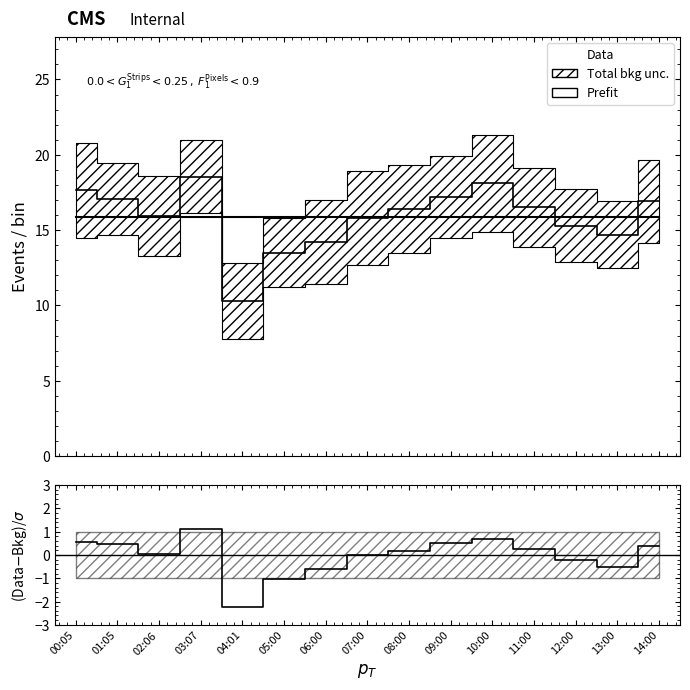

True or false: Data and ratio cross at least once.

False